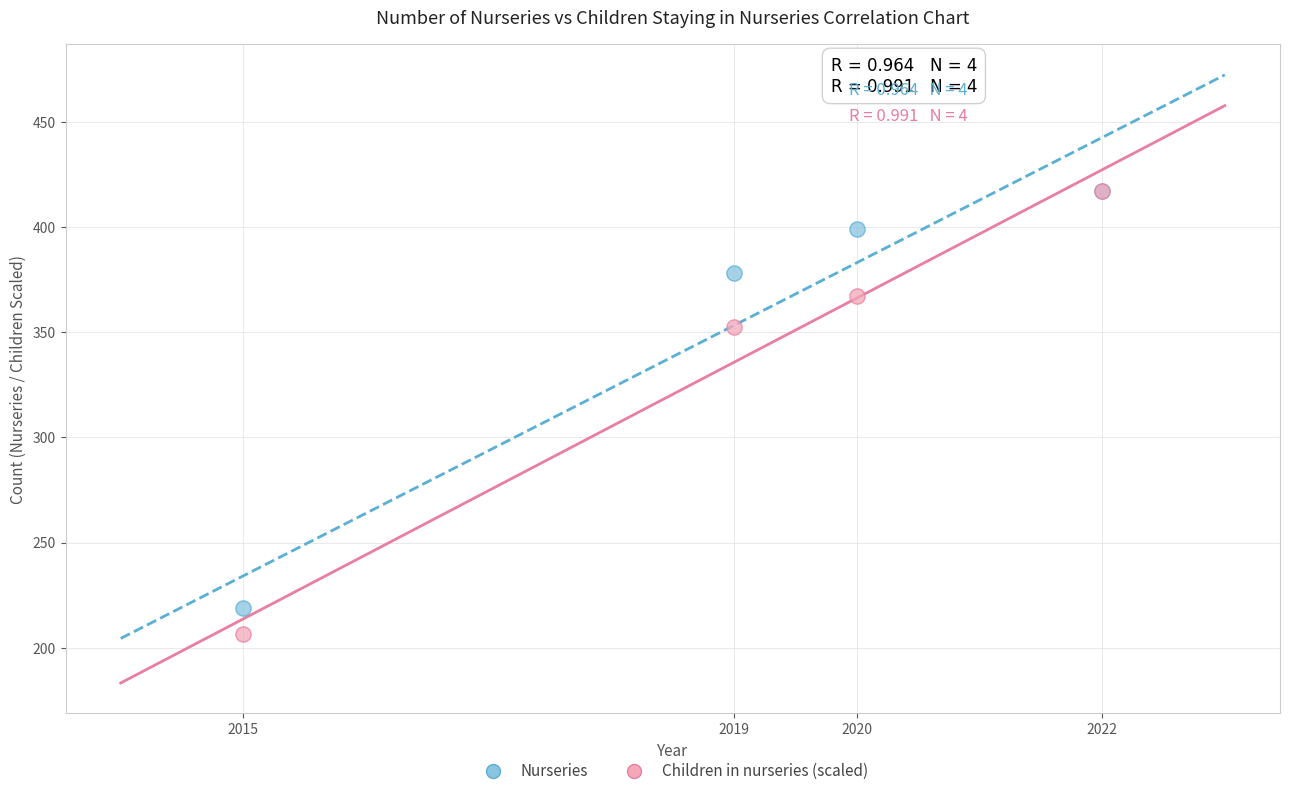

What are all the series names shown in the legend?

Nurseries, Children in nurseries (scaled)